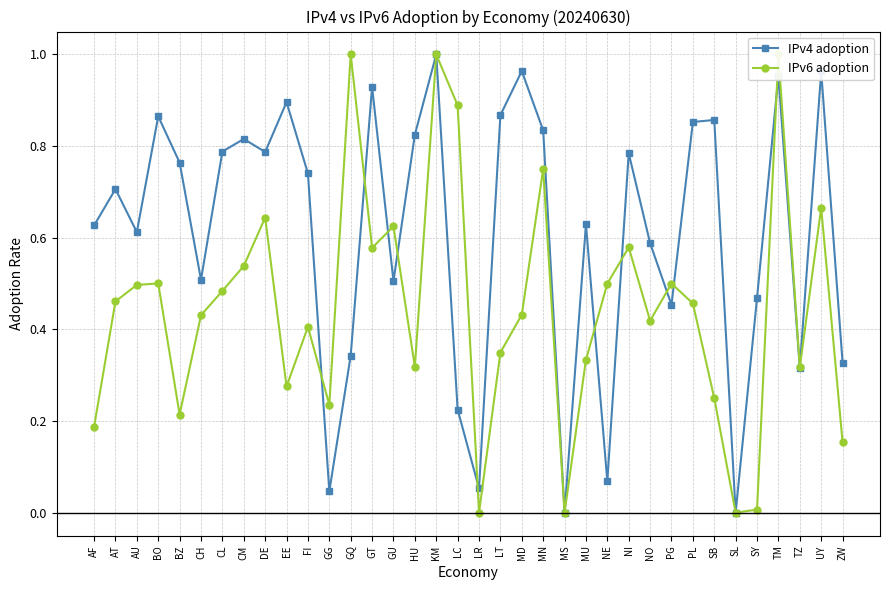

At which category is the sum across all series the highest?

KM